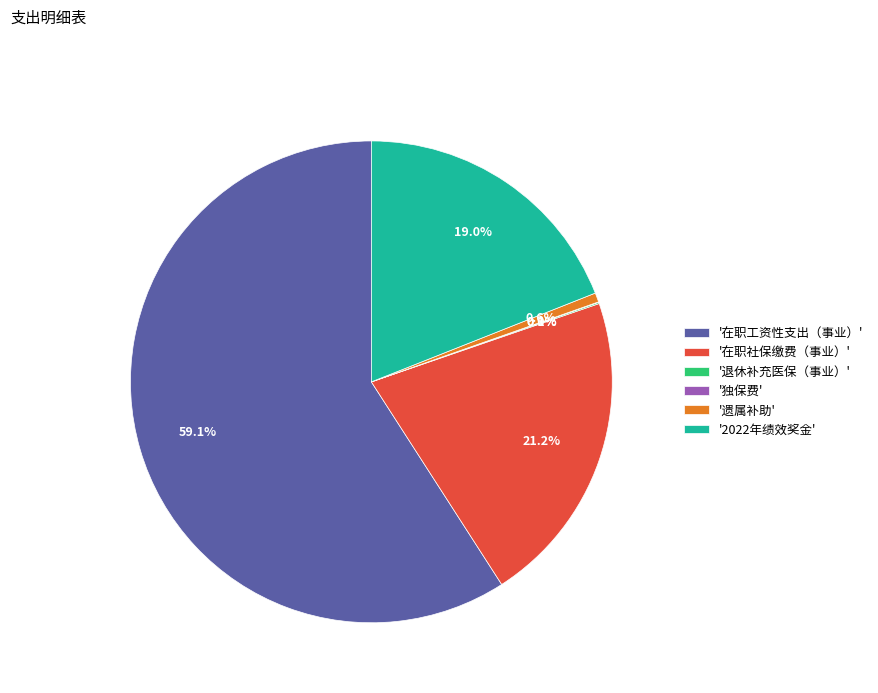

Which category accounts for the majority?

'在职工资性支出（事业）'